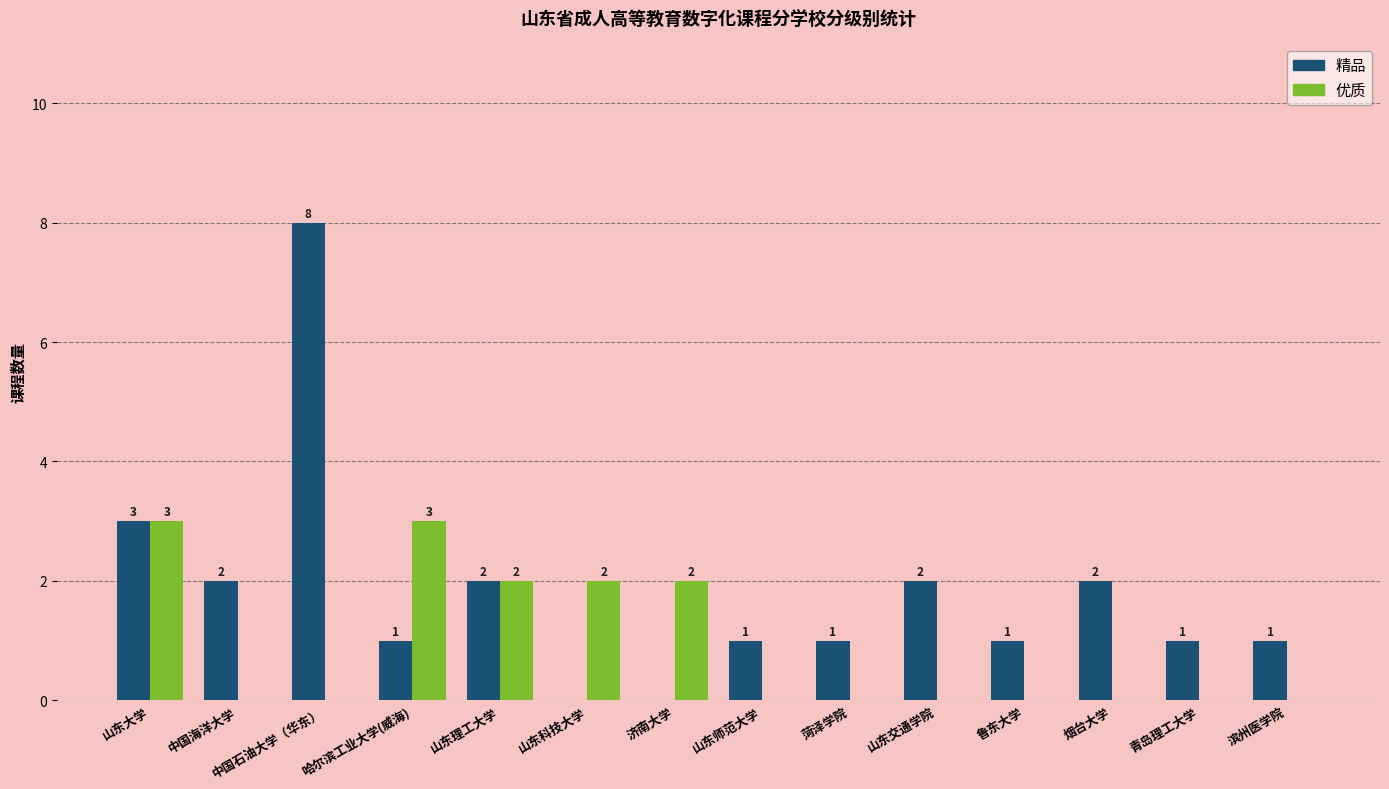

Which series has the largest total across all categories?

精品